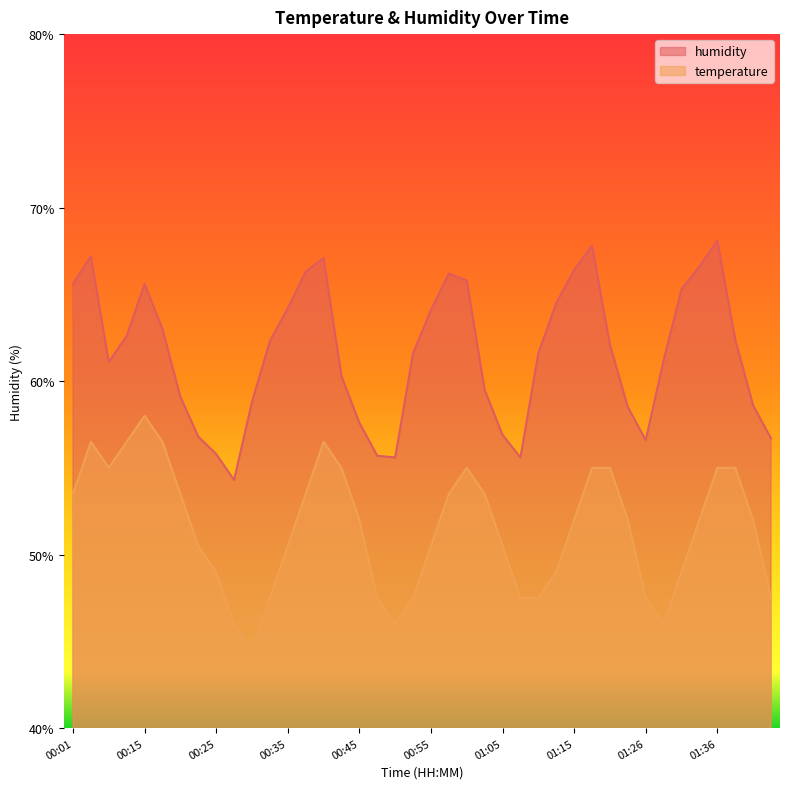

Which has a higher value, 00:40 or 01:08?

00:40